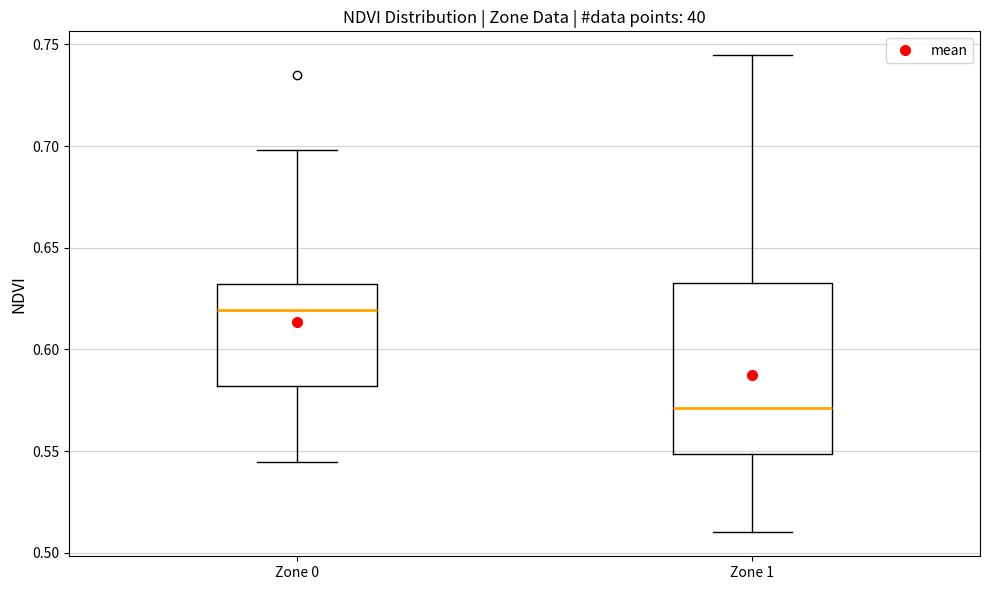

Reading left to right, read every box against the y-axis: the position of its median line, the range the box covers, and the ends of its whiskers. The values are not printed on the chart, so give them approximately, as read against the axis.

Zone 0: median 0.620, box 0.580 to 0.630, whiskers 0.545 to 0.700
Zone 1: median 0.570, box 0.550 to 0.630, whiskers 0.510 to 0.745